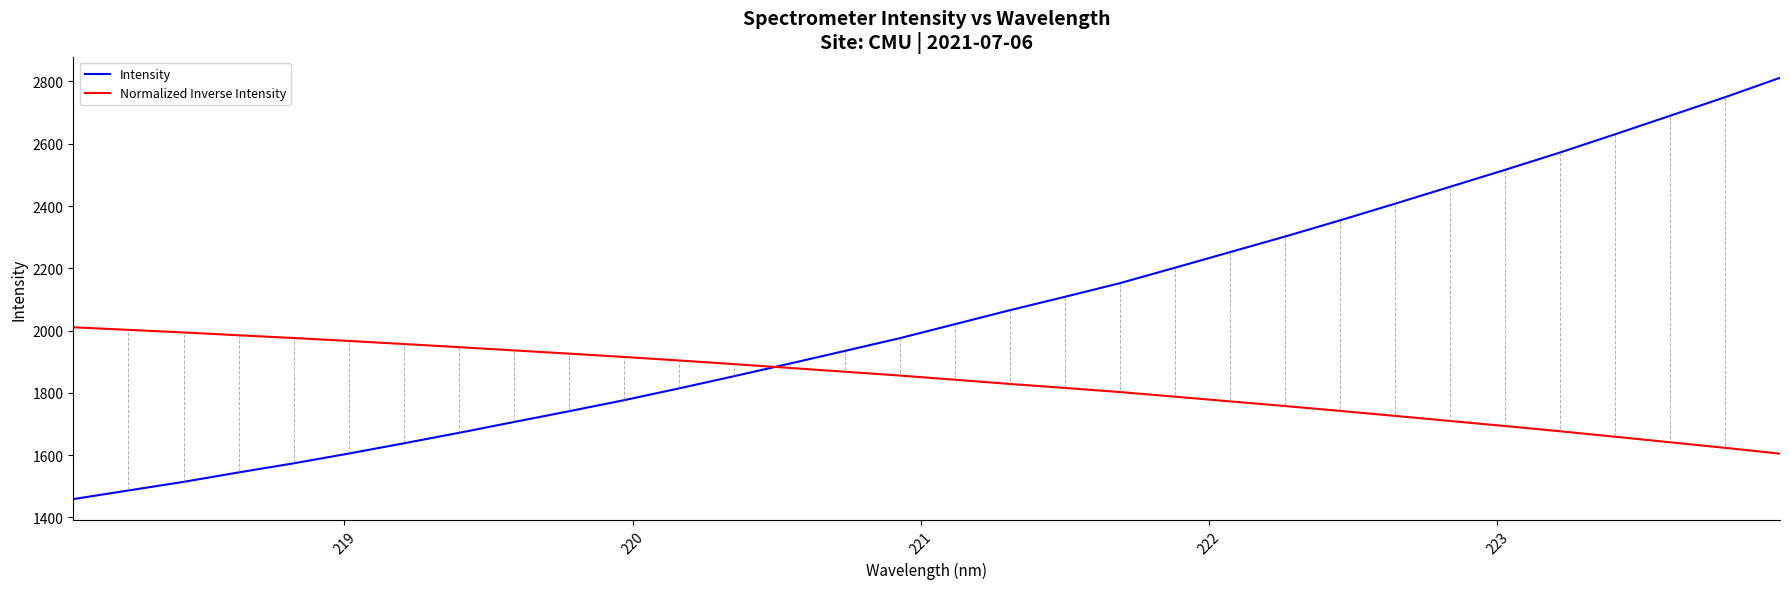

Which series has the largest total across all categories?

Intensity